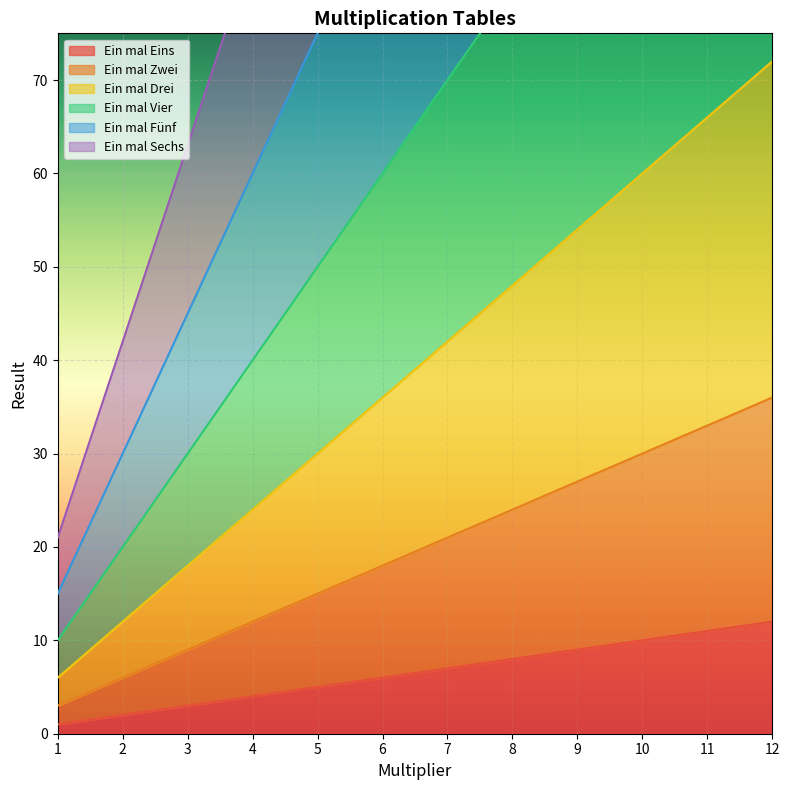

True or false: Ein mal Vier has more than 0 points higher than both neighbors.

False